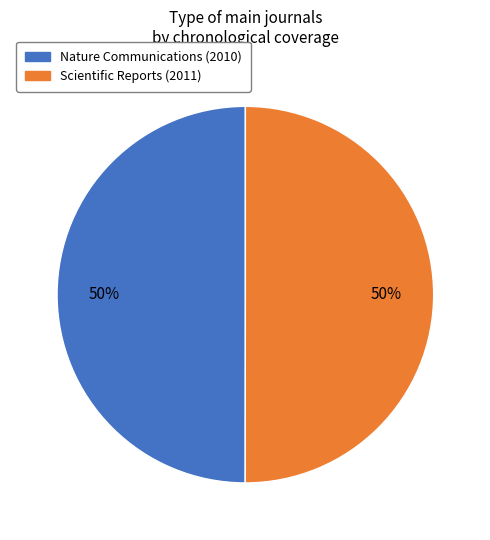

The Scientific Reports slice represents 61% of the pie. True or false?

False